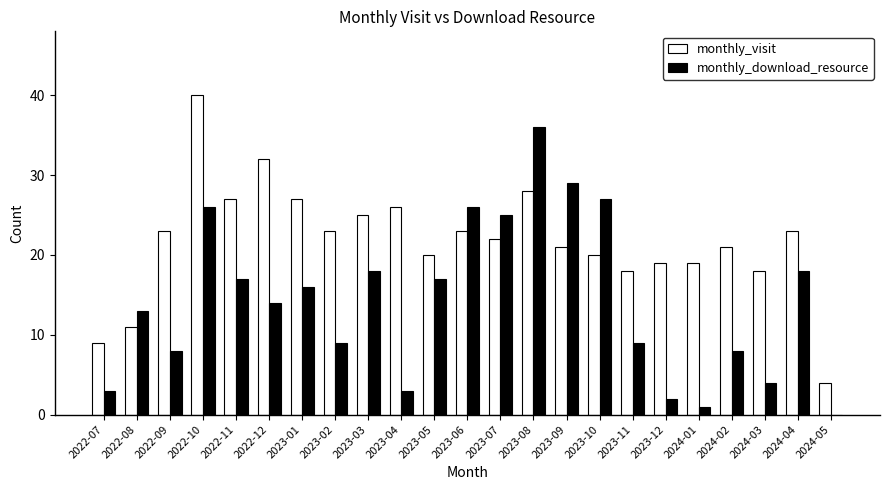

What is the total value across all series at 2023-01?

43